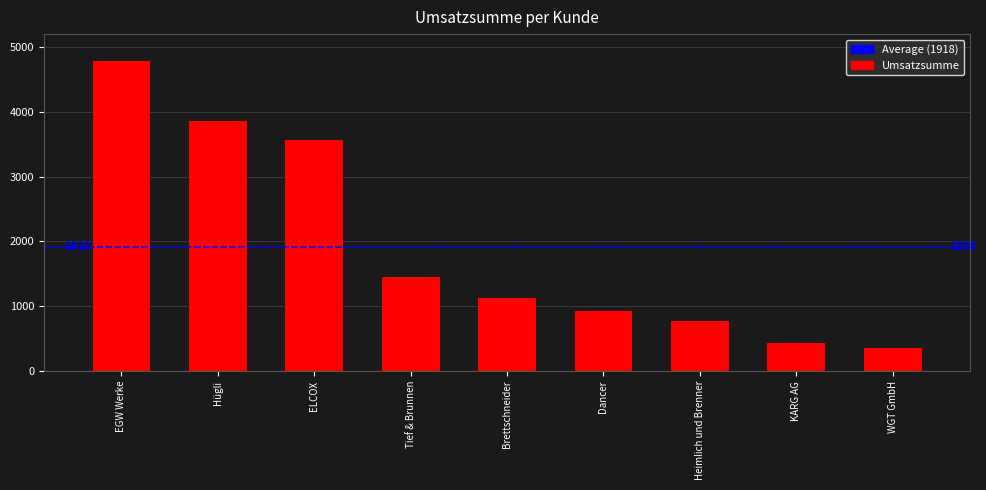

Rank the categories by value from lowest to highest.

WGT GmbH, KARG AG, Heimlich und Brenner, Dancer, Brettschneider, Tief & Brunnen, ELCOX, Hügli, EGW Werke